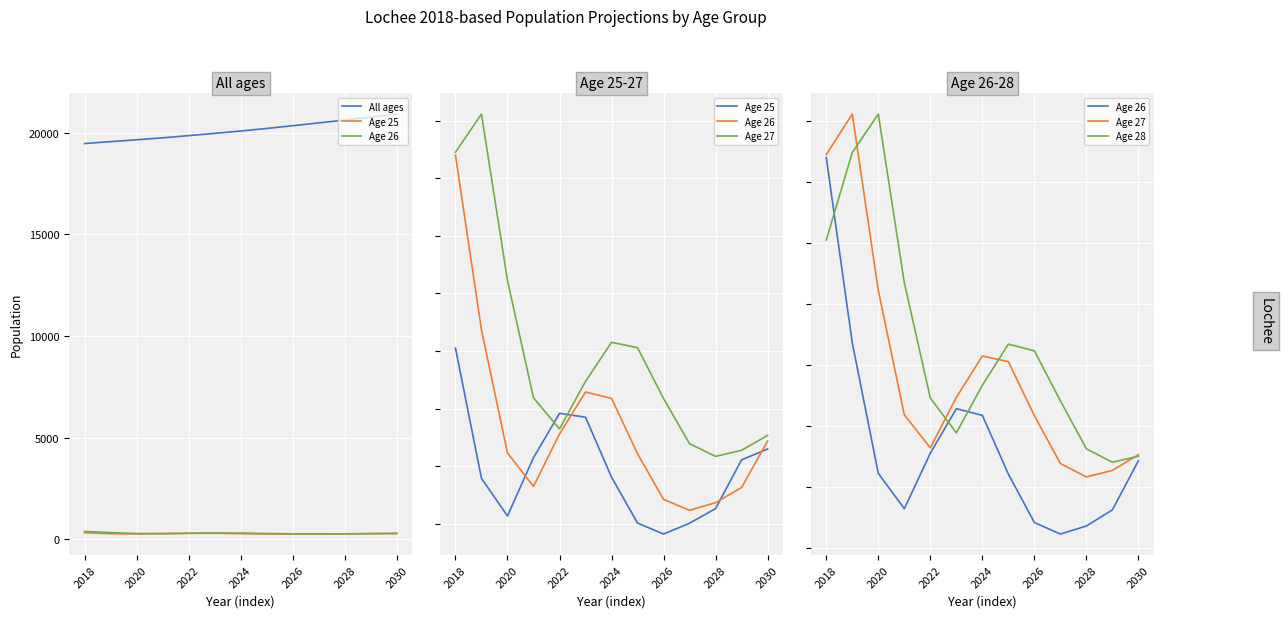

Which series changed the most between 2028 and 11?

All ages